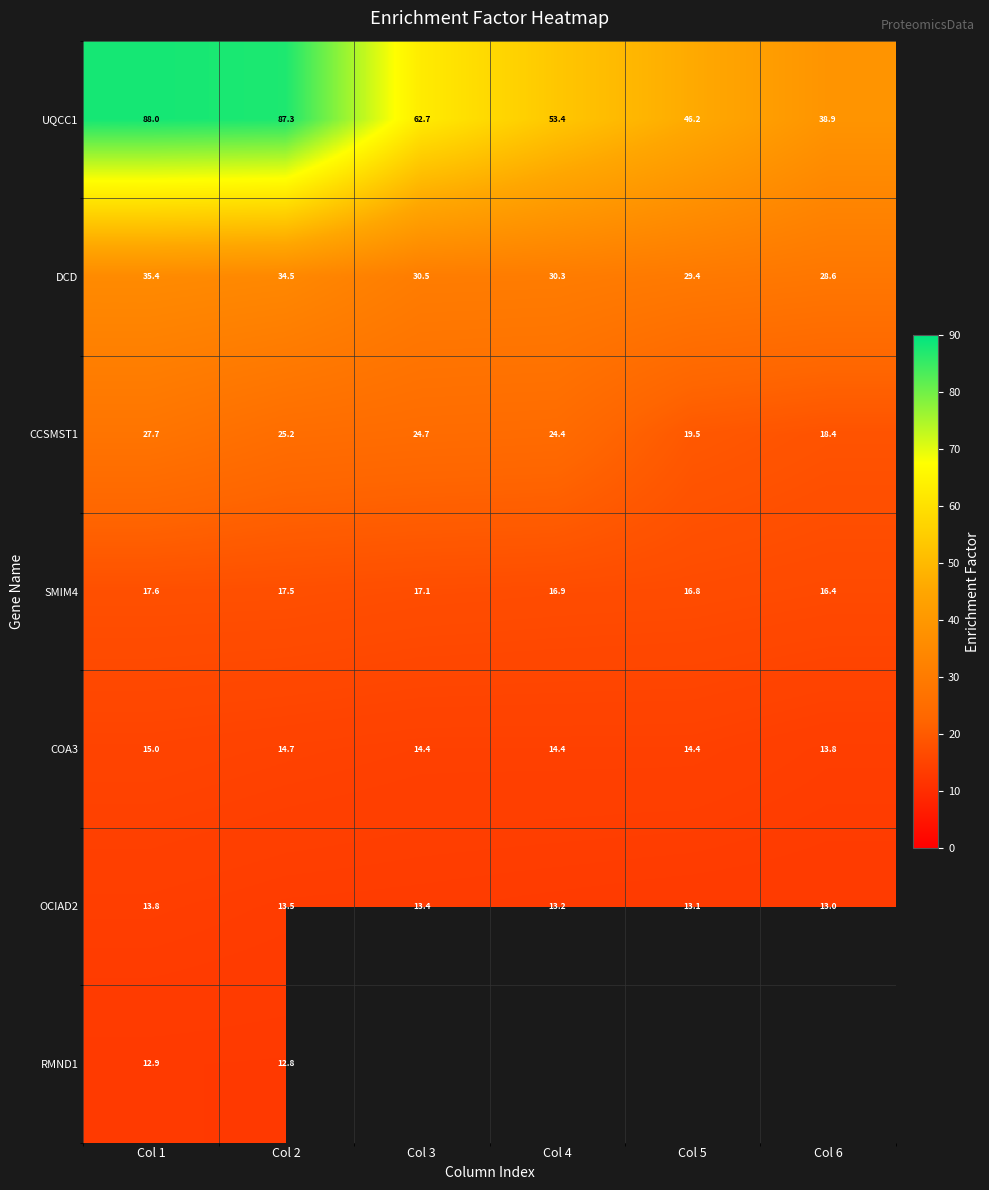

The SMIM4 series shows 16.9 at Col 4. True or false?

True